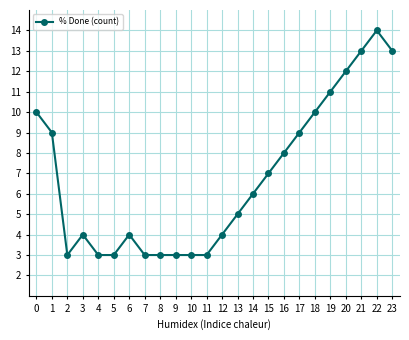

Where is the first local maximum?

3